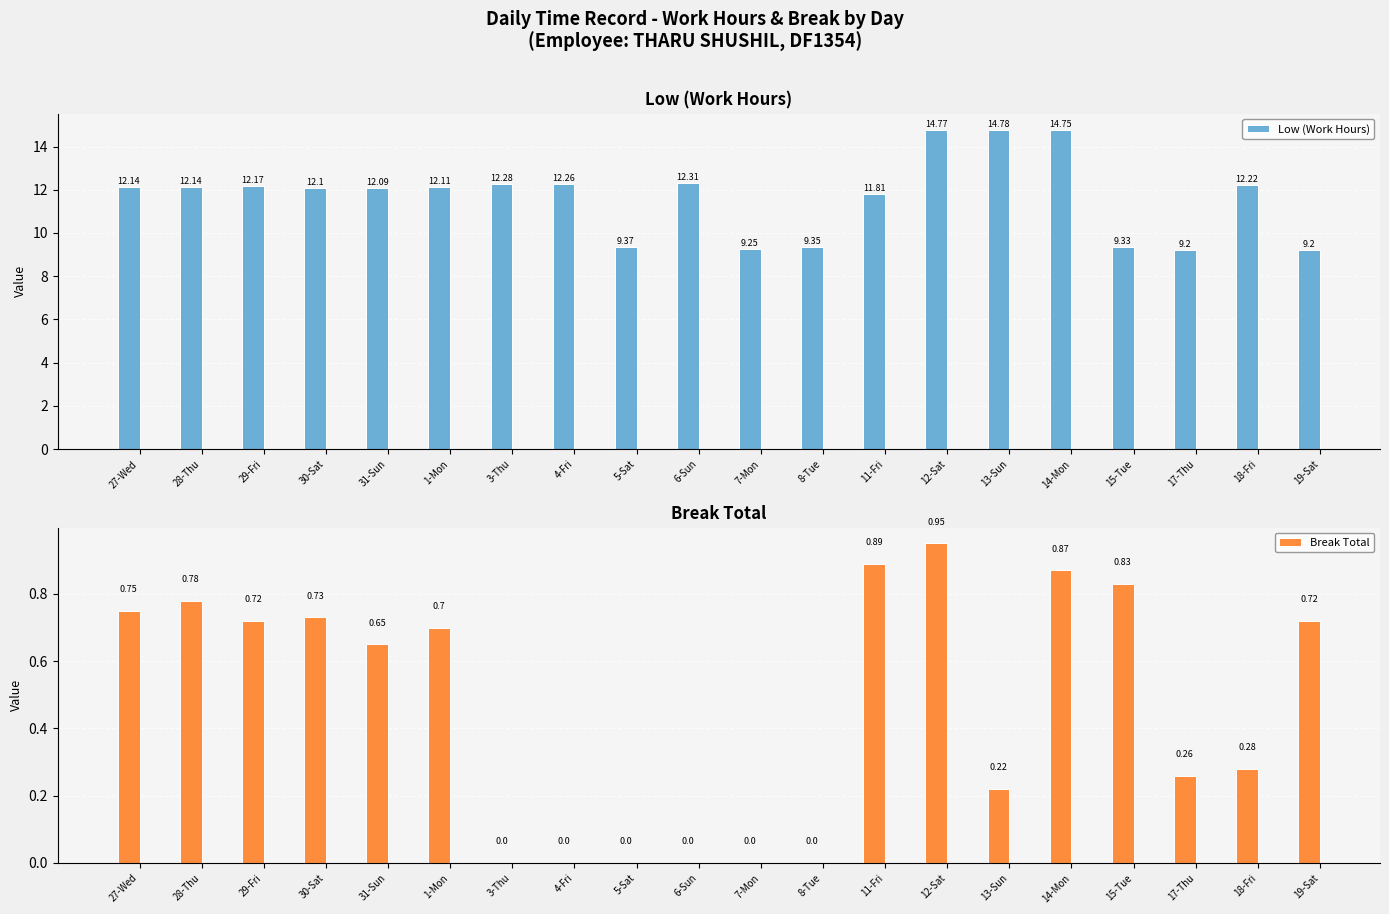

How many values in Break Total are above zero?

14